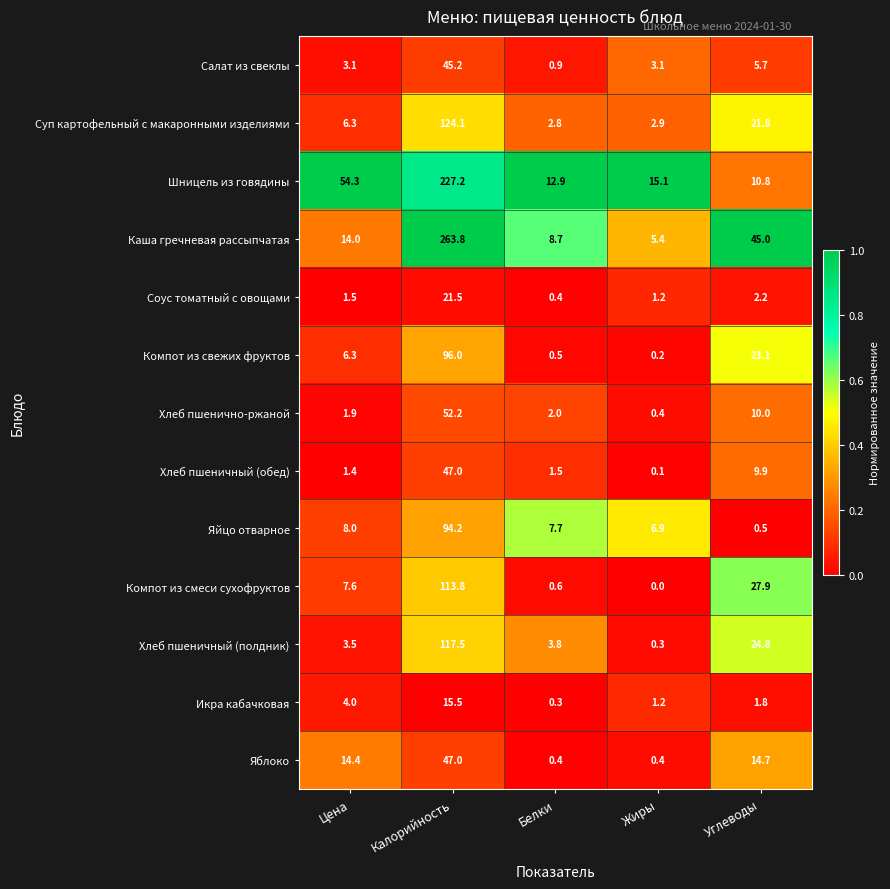

What is the difference between the Соус томатный с овощами values at Белки and Жиры?

0.8